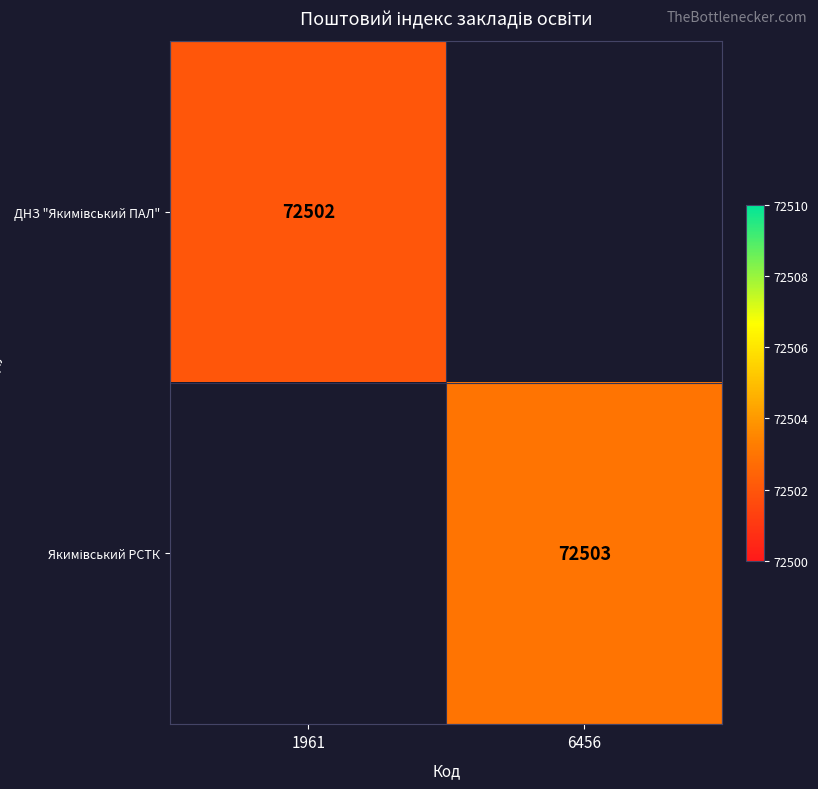

True or false: Якимівський РСТК has a value of 72503.0 at 6456.

True